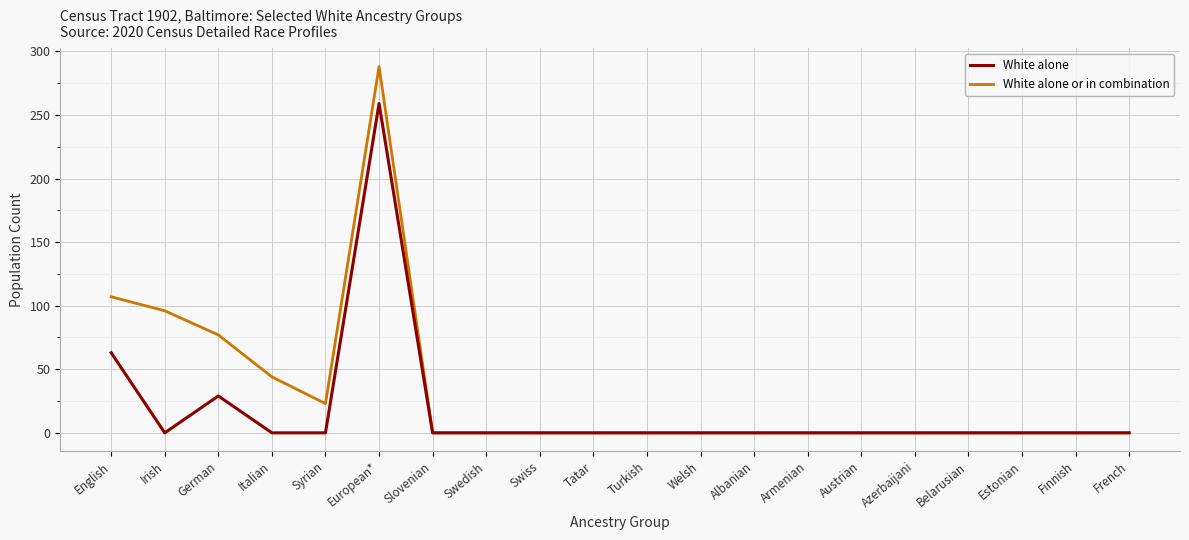

Reading left to right, list all the values displayed in this chart.

White alone: English=63	Irish=0	German=29	Italian=0	Syrian=0	European*=259	Slovenian=0	Swedish=0	Swiss=0	Tatar=0	Turkish=0	Welsh=0	Albanian=0	Armenian=0	Austrian=0	Azerbaijani=0	Belarusian=0	Estonian=0	Finnish=0	French=0
White alone or in combination: English=107	Irish=96	German=77	Italian=44	Syrian=23	European*=288	Slovenian=0	Swedish=0	Swiss=0	Tatar=0	Turkish=0	Welsh=0	Albanian=0	Armenian=0	Austrian=0	Azerbaijani=0	Belarusian=0	Estonian=0	Finnish=0	French=0